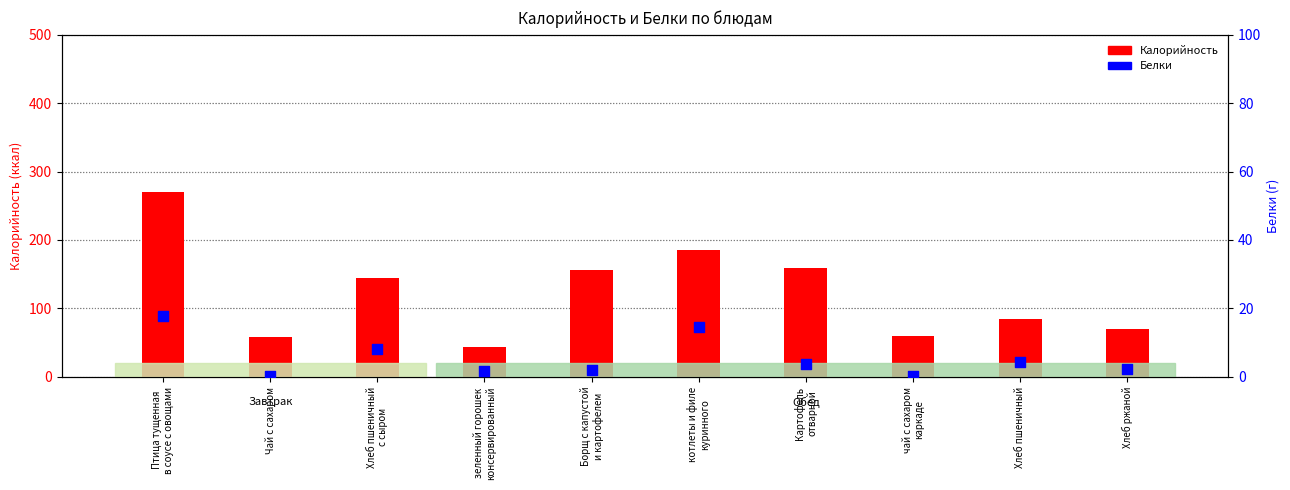

Is the value of Белки at Хлеб пшеничный greater than the value of Калорийность at Хлеб пшеничный
с сыром?

No